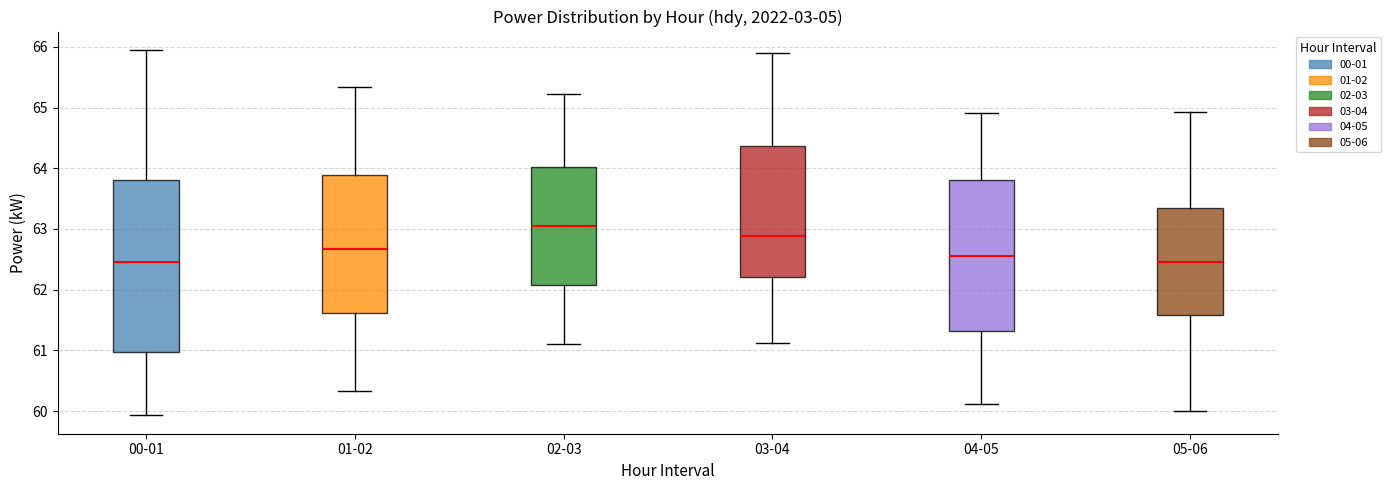

Which box is the tallest, from its lower edge to its upper edge?

00-01